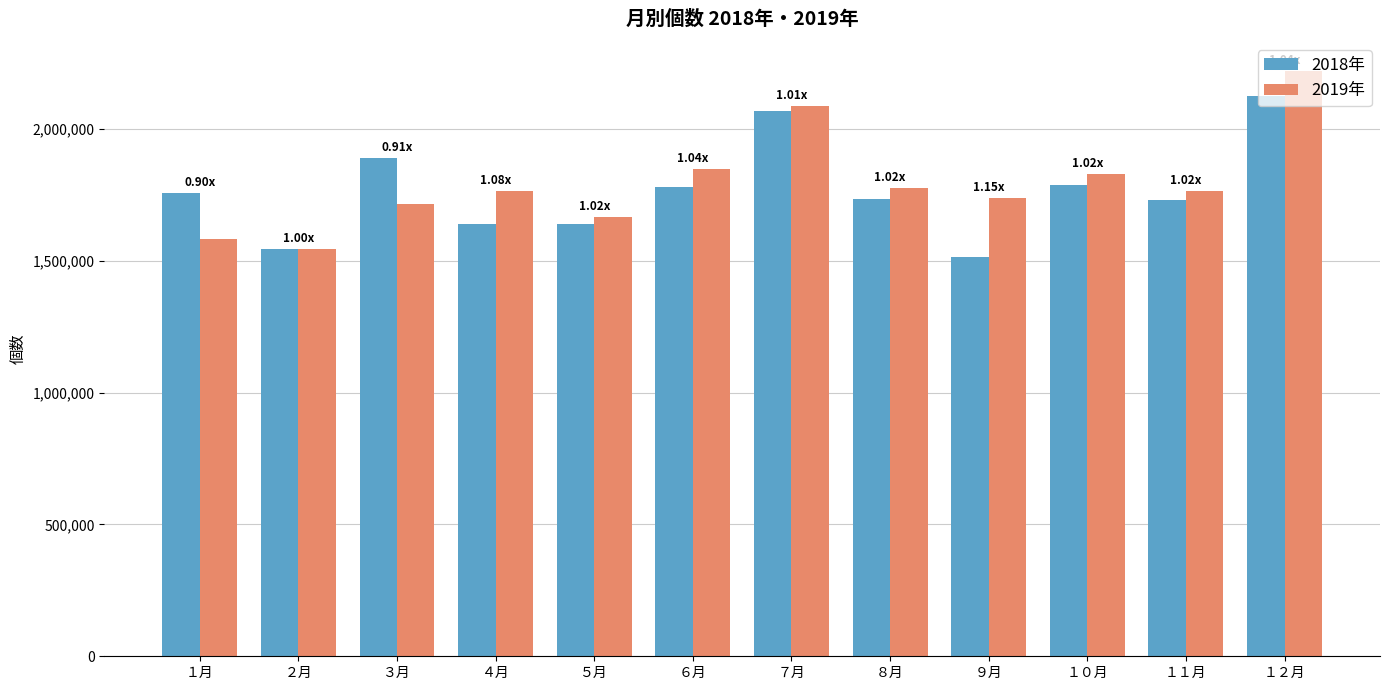

At how many categories does at least one series exceed 1691039?

10